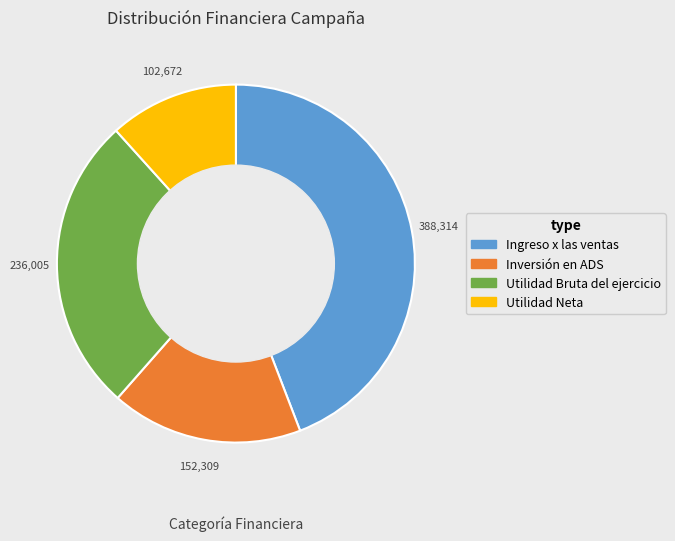

What is the largest slice in the pie chart?

Ingreso x las ventas